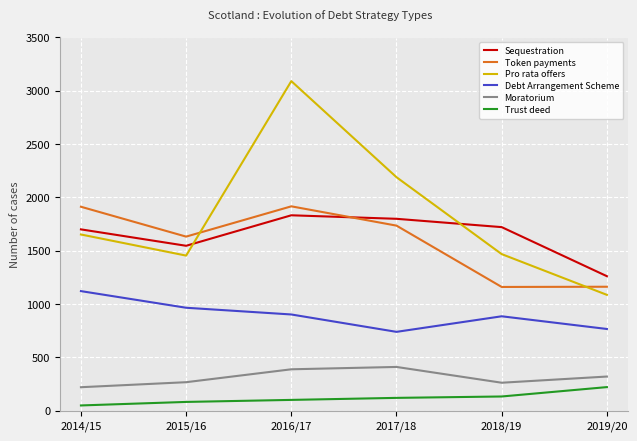

Which series has the widest spread of values?

Pro rata offers